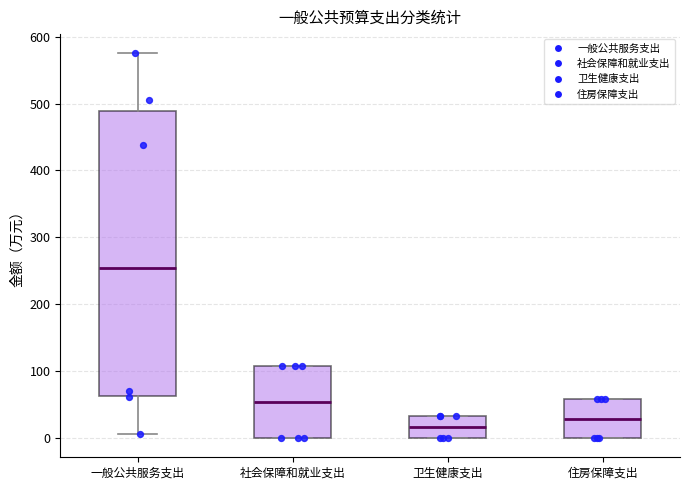

Reading left to right, transcribe this box plot: for each box, give where its median line is, the range the box spans, and where its two whiskers end, as read against the y-axis. The values are not printed on the chart, so give them approximately, as read against the axis.

一般公共服务支出: median 250, box 60 to 490, whiskers 10 to 580
社会保障和就业支出: median 50, box 0 to 110, whiskers 0 to 110
卫生健康支出: median 20, box 0 to 30, whiskers 0 to 30
住房保障支出: median 30, box 0 to 60, whiskers 0 to 60